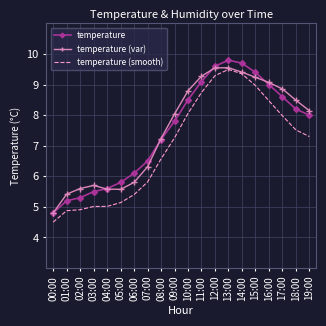

At which label is temperature closest to 7?

08:00